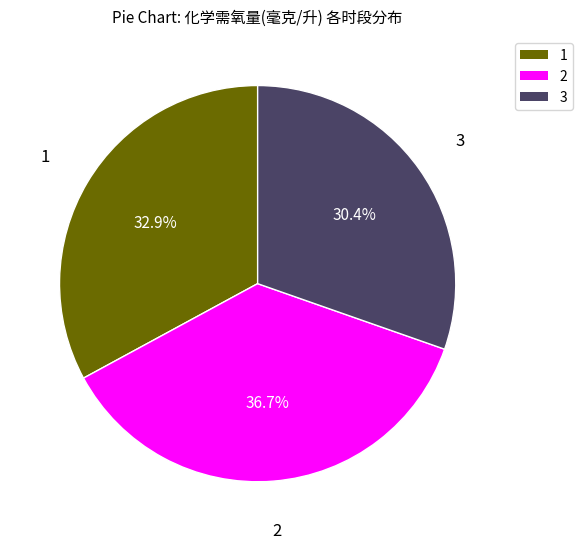

Approximately how many times larger is the value at 1 compared to 3?

1.1